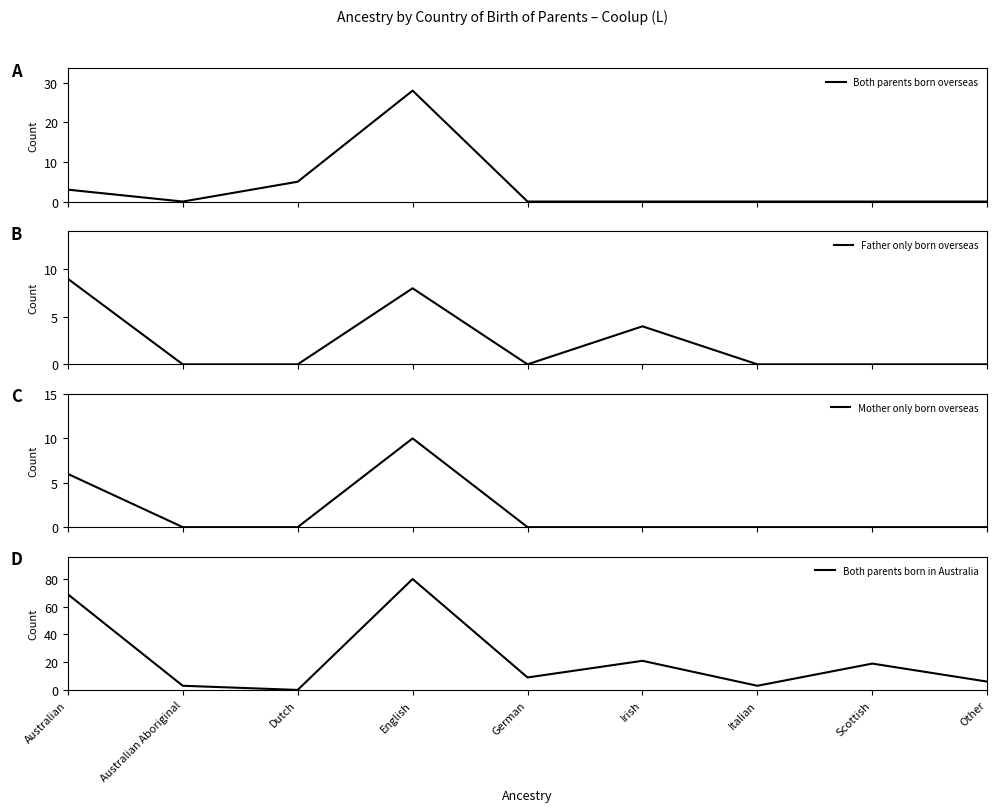

True or false: Both parents born in Australia and Mother only born overseas cross at least once.

False